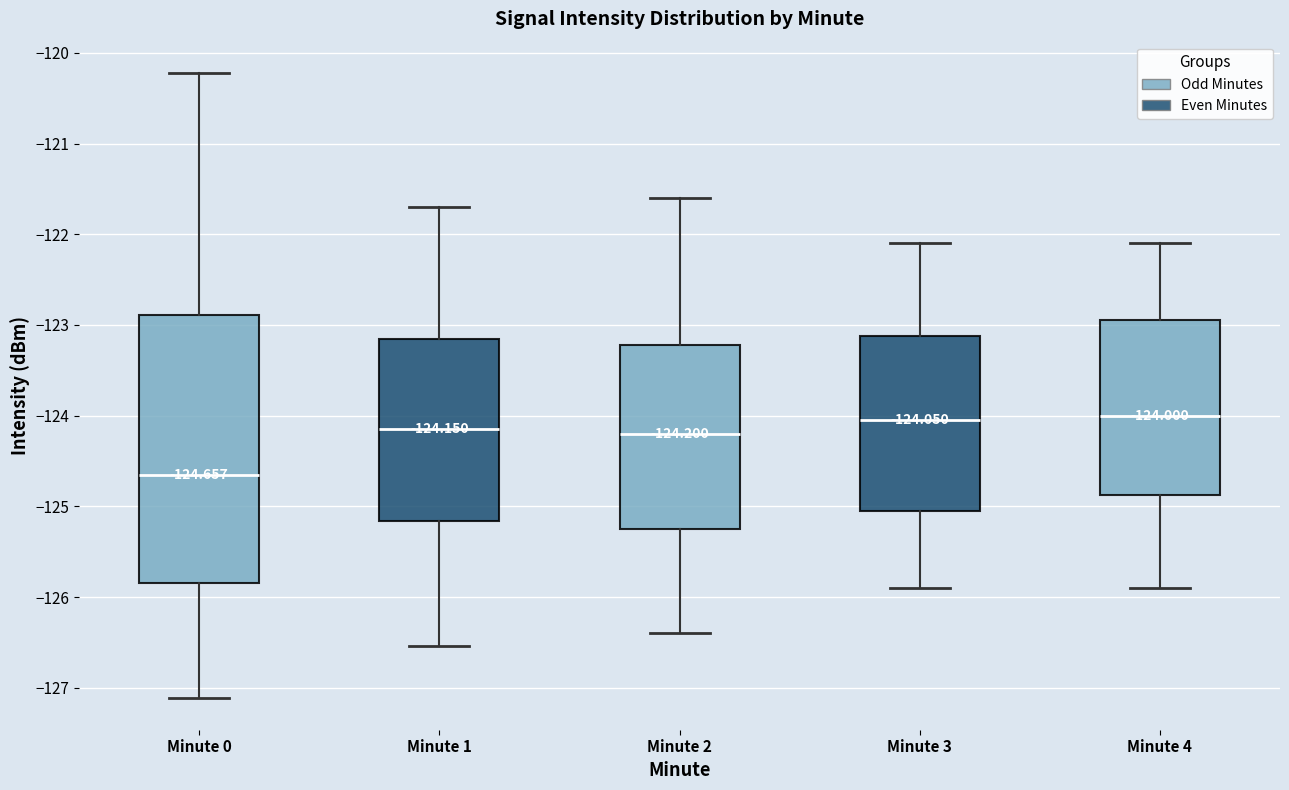

Comparing the boxes themselves (not the whiskers), which one is the tallest?

Minute 0